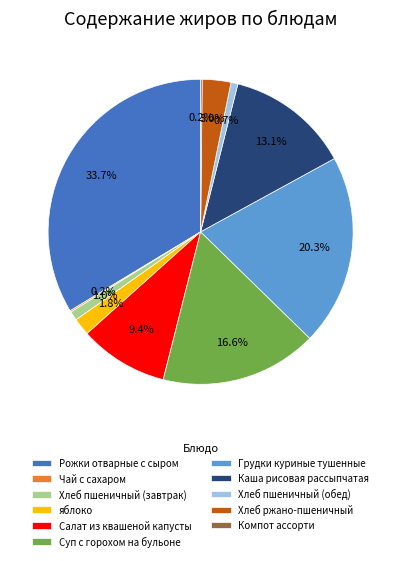

Combined, do Хлеб пшеничный (завтрак) and Хлеб ржано-пшеничный account for over 50%?

No